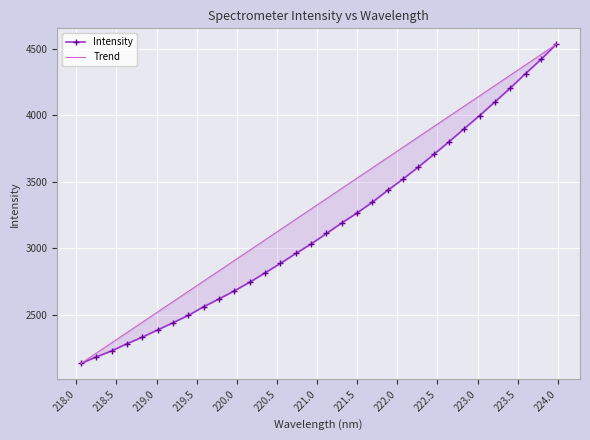

True or false: Trend and Intensity intersect in this chart.

False